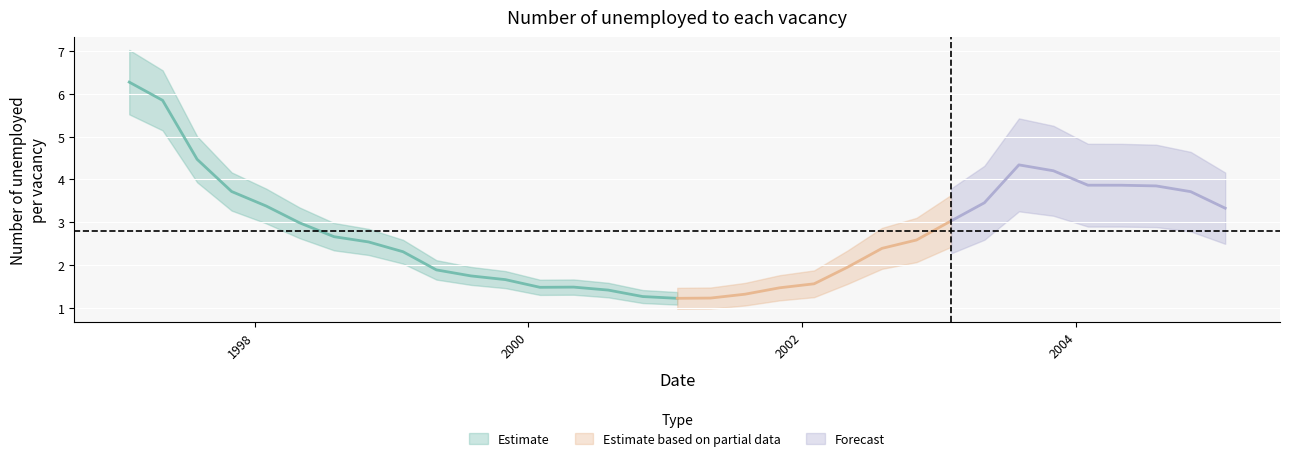

Reading left to right, transcribe all the data shown in this chart.

6.3	5.8	4.5	3.7	3.4	3.0	2.7	2.5	2.3	1.9	1.7	1.7	1.5	1.5	1.4	1.3	1.2	1.2	1.3	1.5	1.6	2.0	2.4	2.6	3.0	3.5	4.3	4.2	3.9	3.9	3.8	3.7	3.3